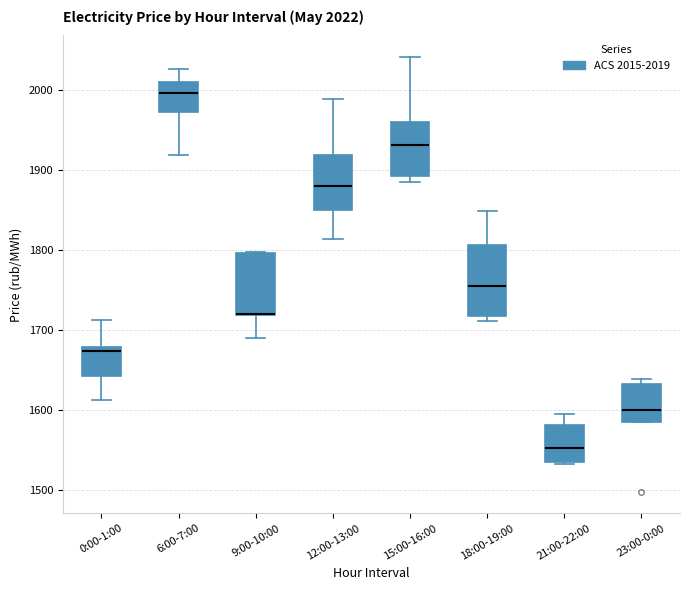

Comparing the boxes themselves (not the whiskers), which one is the tallest?

18:00-19:00